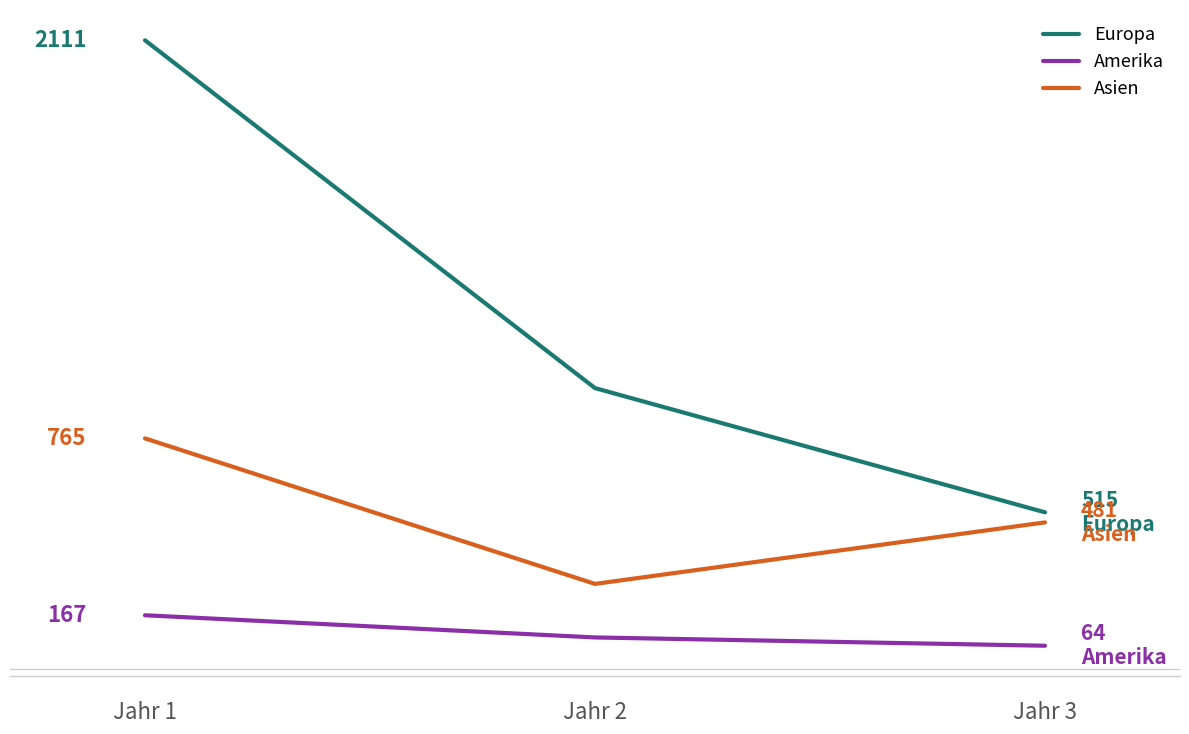

Is this an area chart (filled region under the line)?

No